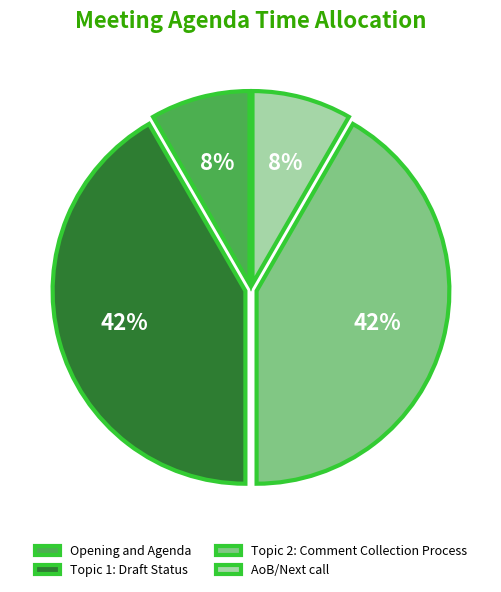

The Topic 2: Comment Collection Process slice represents 47% of the pie. True or false?

False